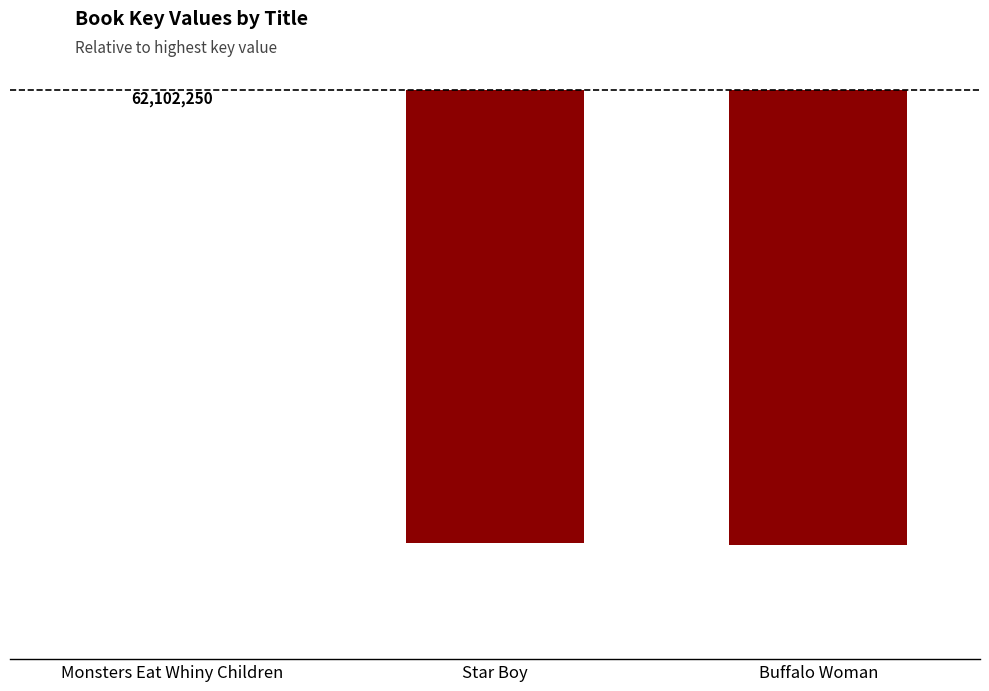

Are the bars grouped side by side (vs. stacked)?

No